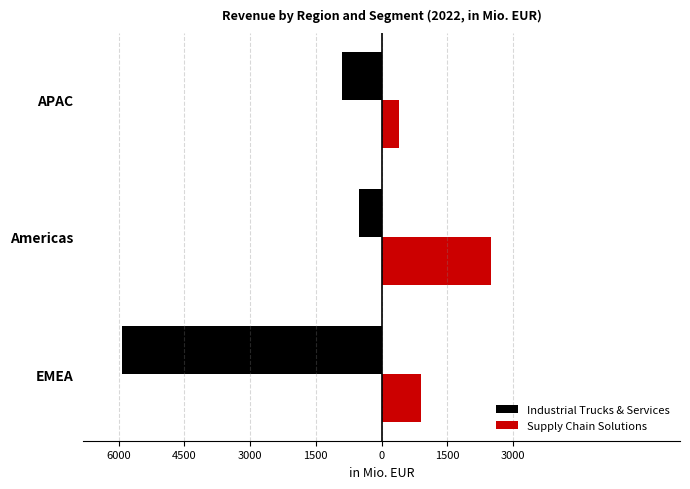

What are all the series names shown in the legend?

Industrial Trucks & Services, Supply Chain Solutions